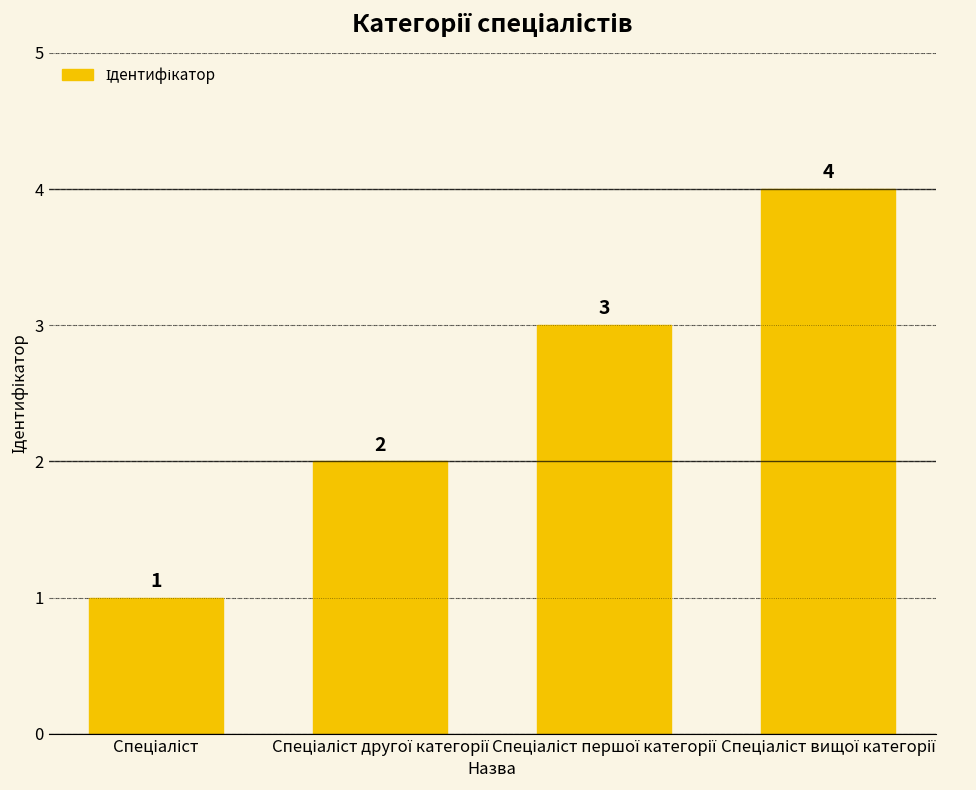

How many values are between 2 and 4?

3